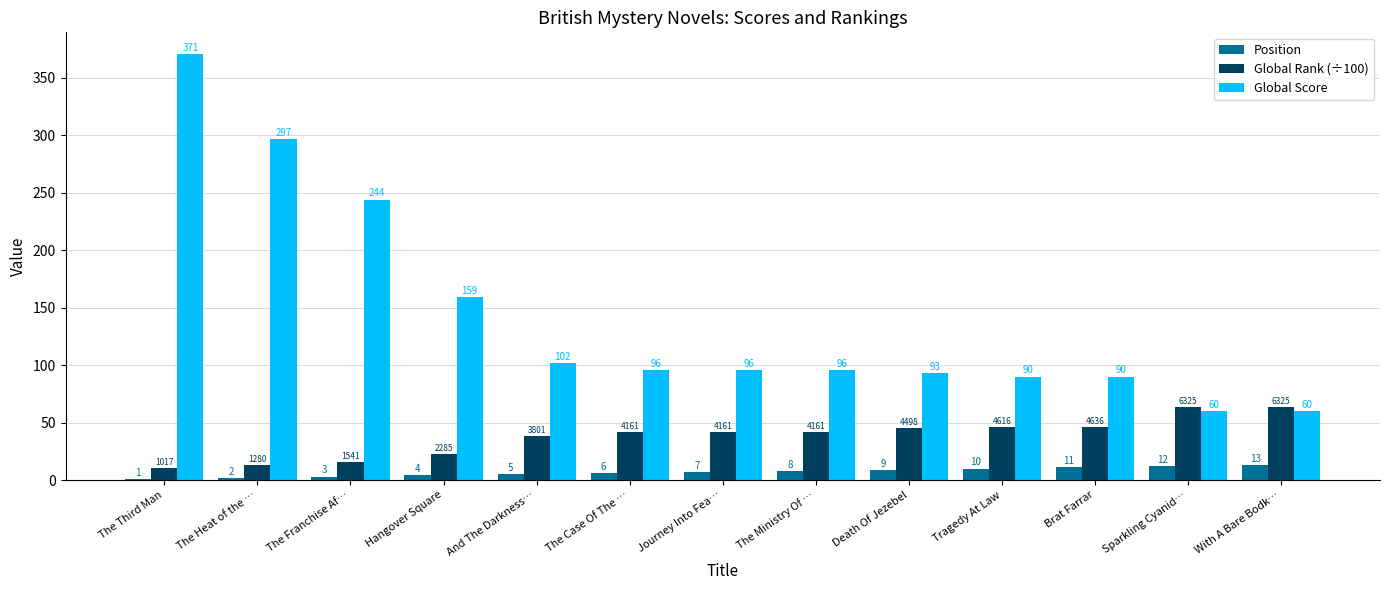

How many data points does each series have?

13